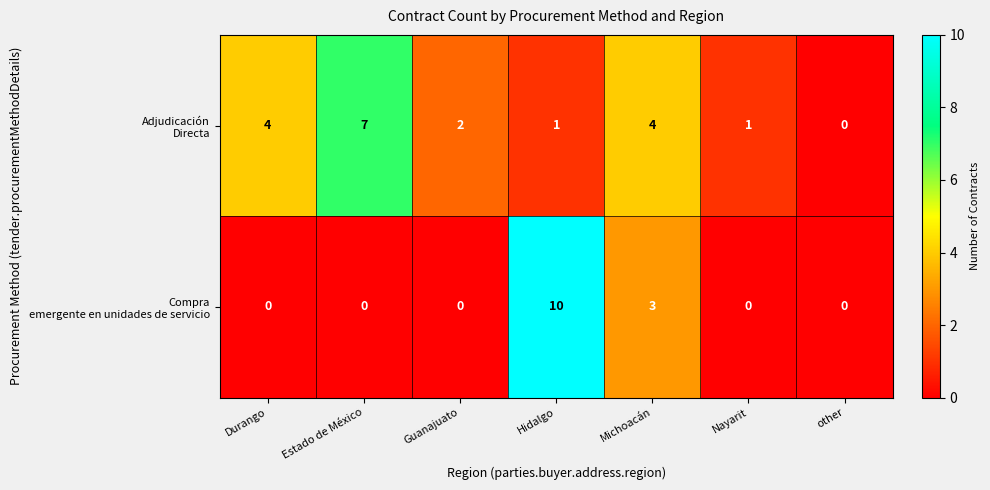

Which label corresponds to the largest value in the chart?

Hidalgo